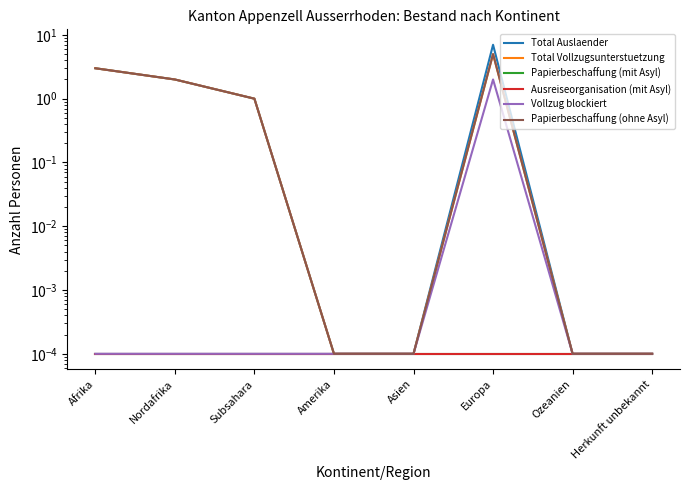

What are all the series names shown in the legend?

Total Auslaender, Total Vollzugsunterstuetzung, Papierbeschaffung (mit Asyl), Ausreiseorganisation (mit Asyl), Vollzug blockiert, Papierbeschaffung (ohne Asyl)